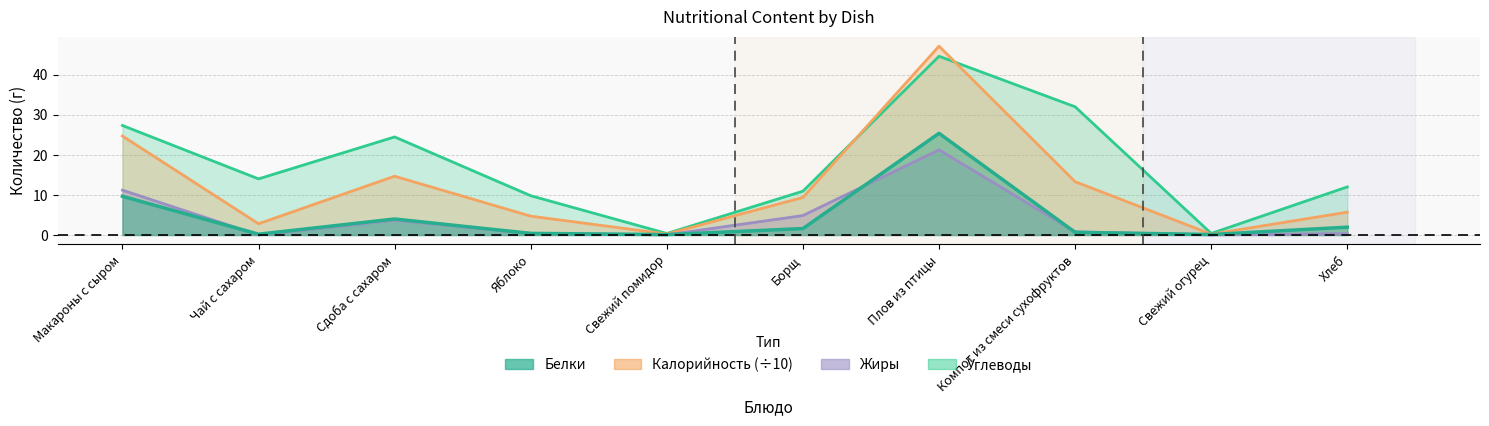

What is the approximate value of Калорийность_scaled at Яблоко?

4.7